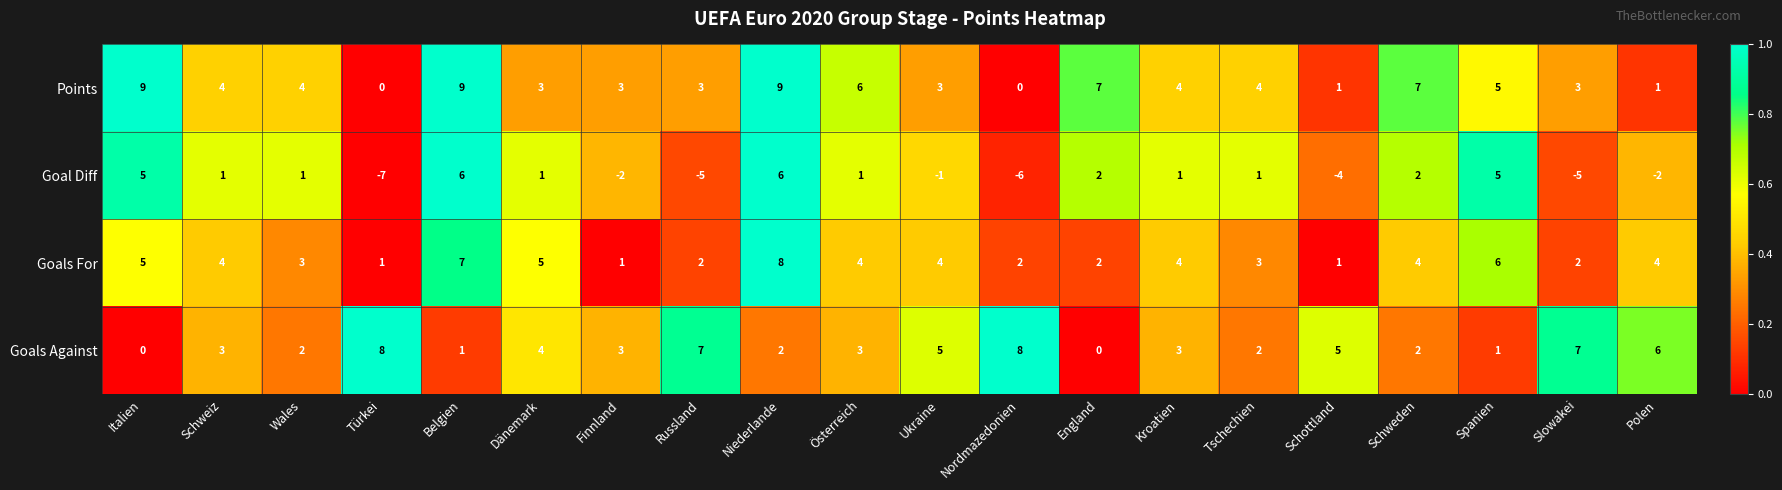

What is the difference between the highest and lowest values at Kroatien?

3